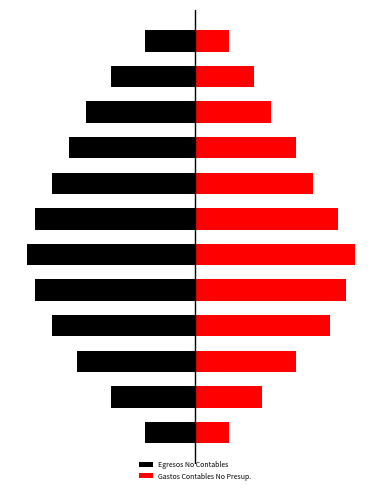

What is the sum of the Egresos No Contables values at 5 and 6?

-5435809.3